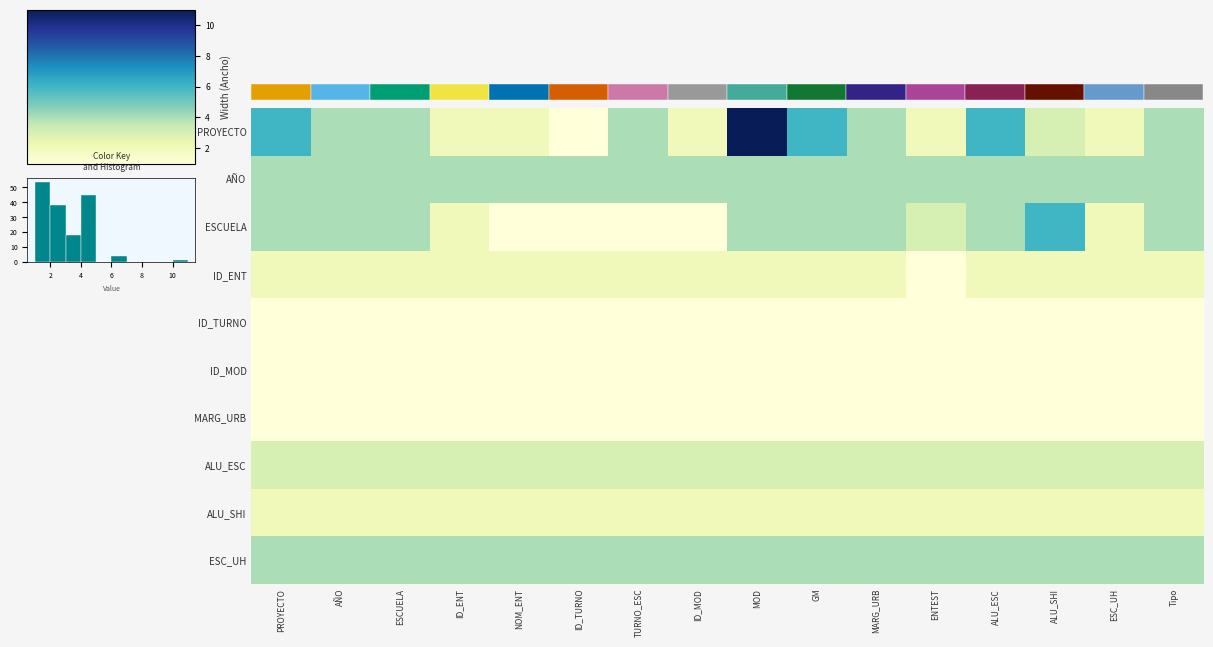

Which series changed the most between ID_MOD and MARG_URB?

ESCUELA